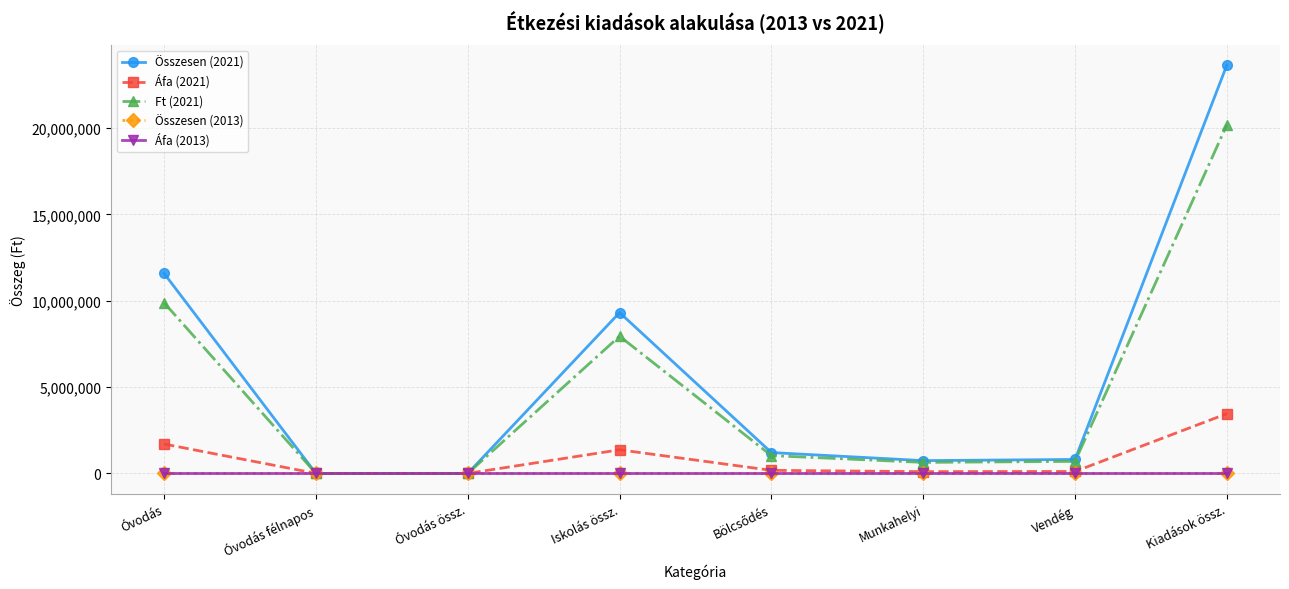

At which label is Ft (2021) closest to 10091770?

Óvodás